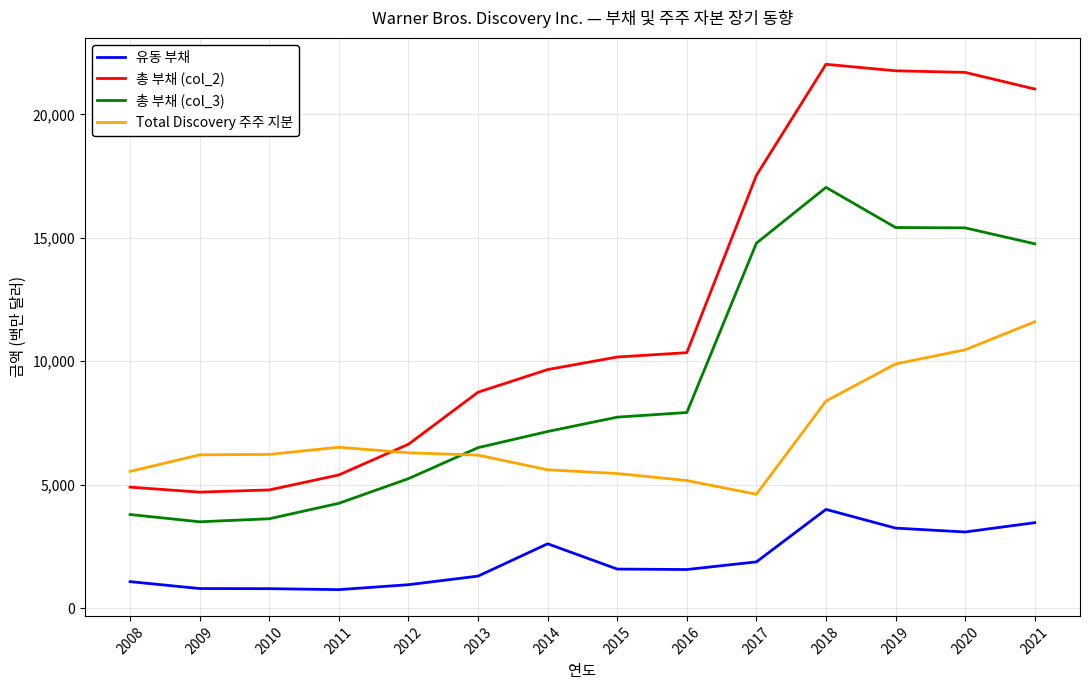

What is the sum of all 유동 부채 values?

27023